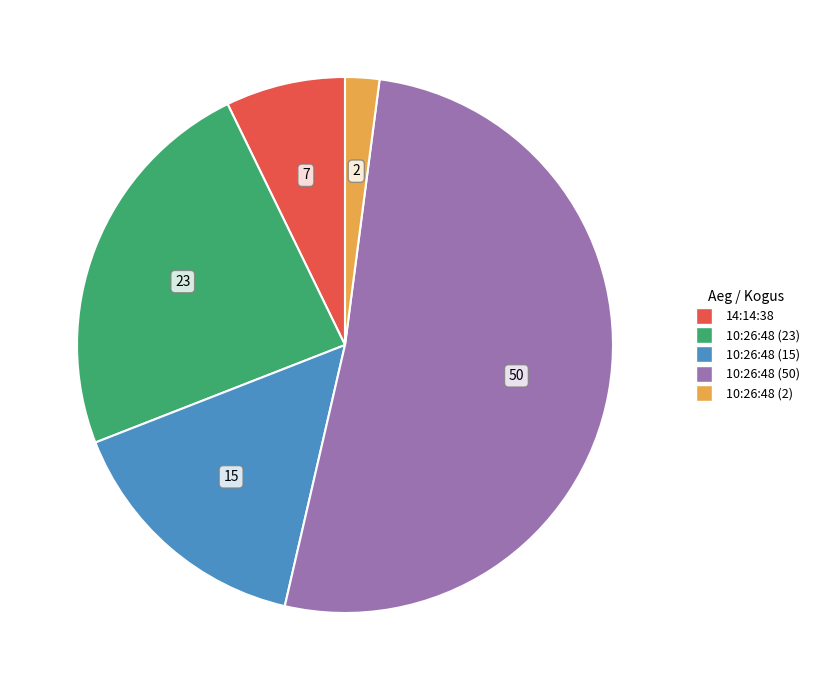

Is 10:26:48 (50) the majority of the pie?

Yes